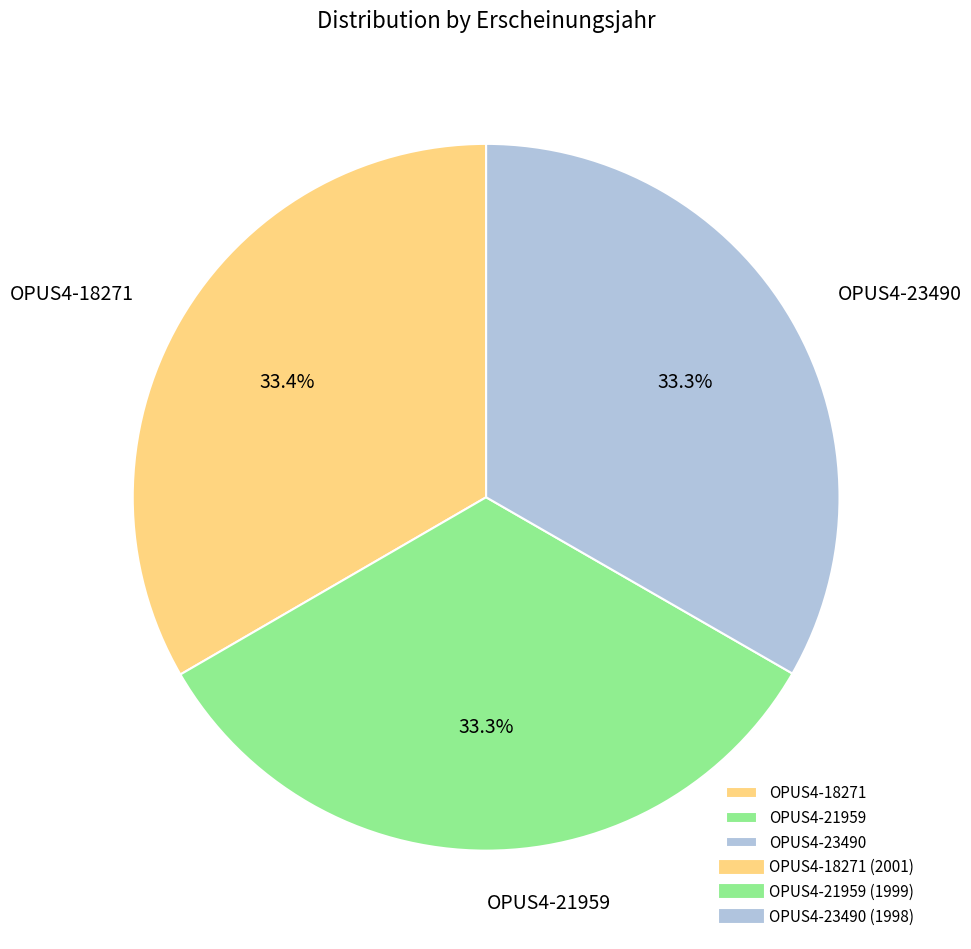

What is the total percentage of OPUS4-18271 and OPUS4-21959?

66.7%